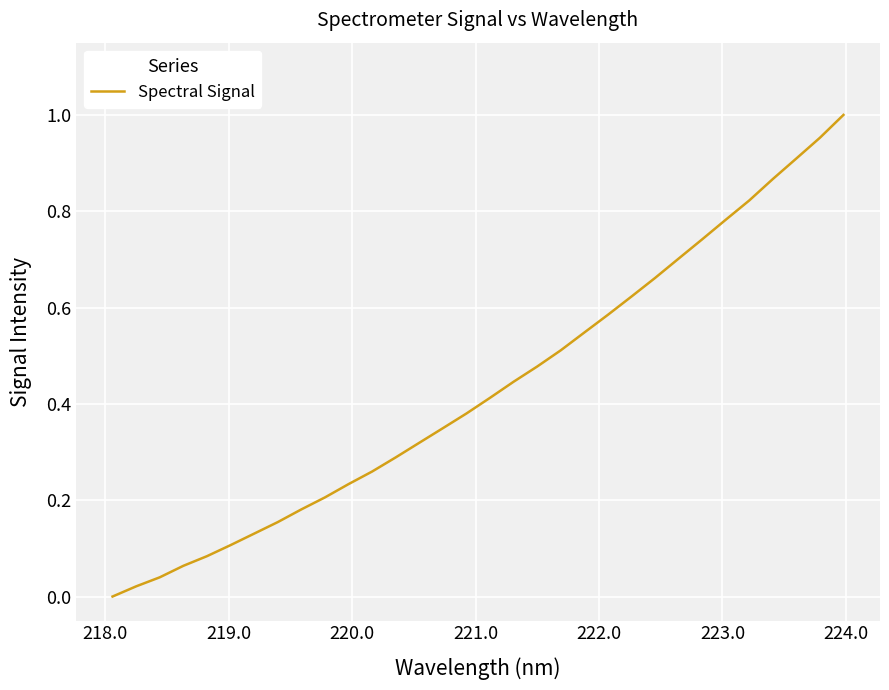

How many lines are shown in the chart?

1